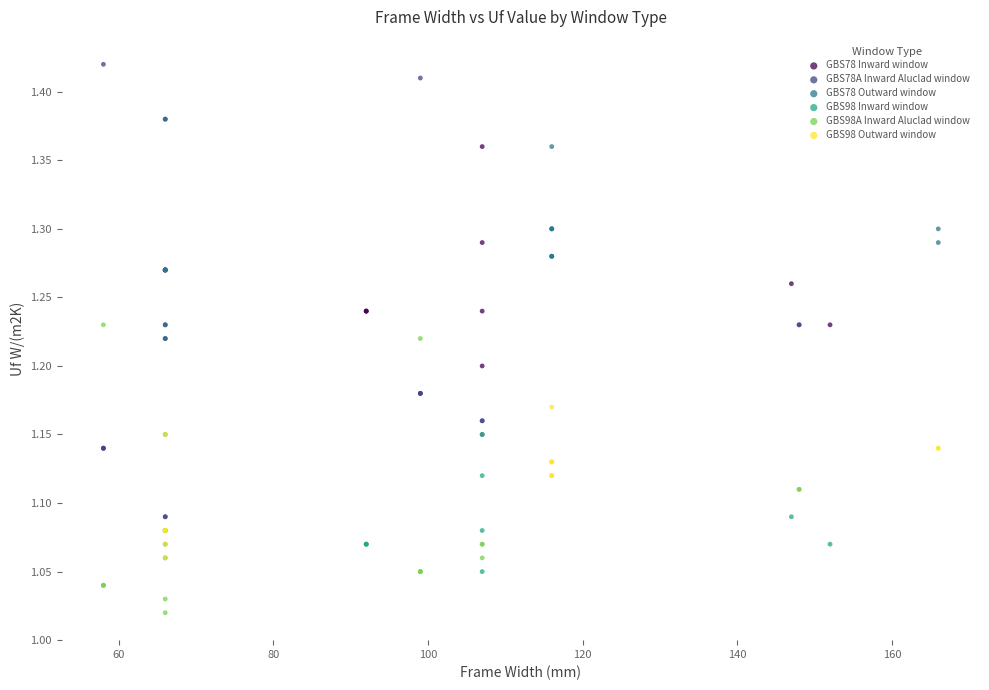

Which series has the largest Y range (max minus min)?

GBS78A Inward Aluclad window